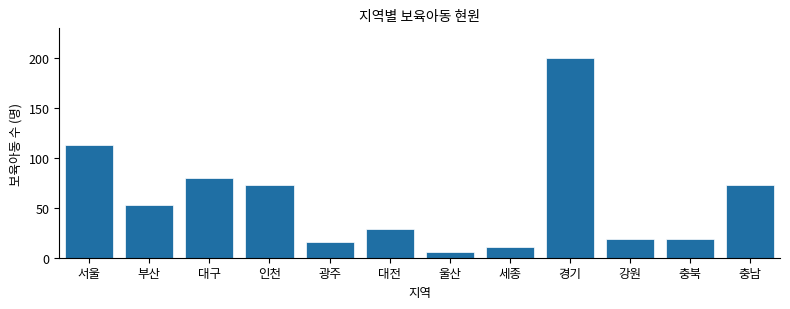

Reading left to right, transcribe all the data shown in this chart.

113	53	80	73	16	29	6	11	200	19	19	73